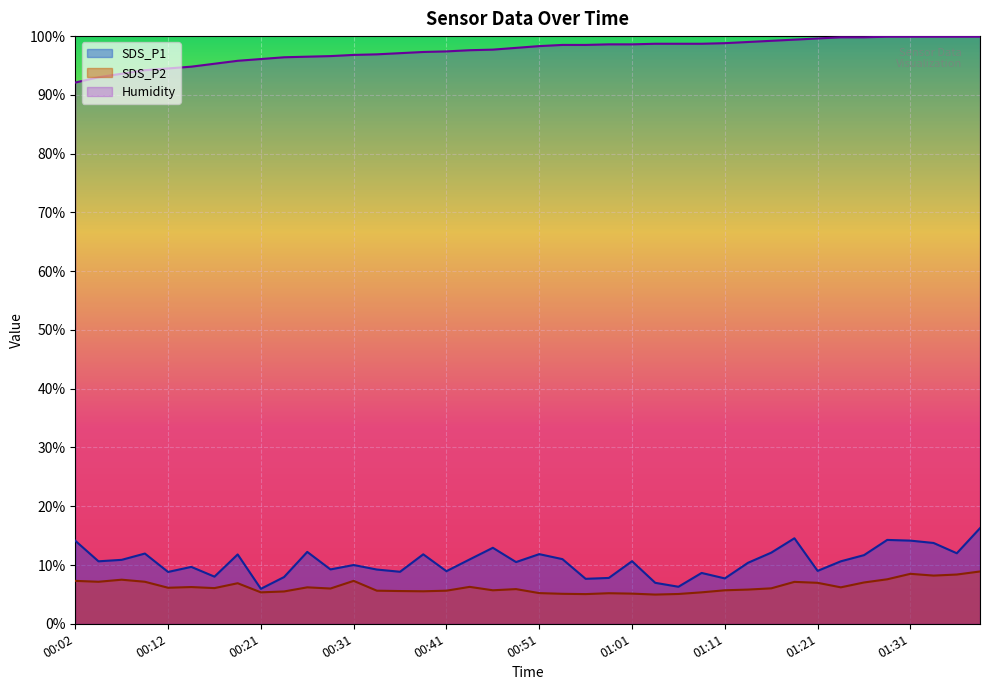

What is the spread (max minus min) of values at 00:07?

86.1